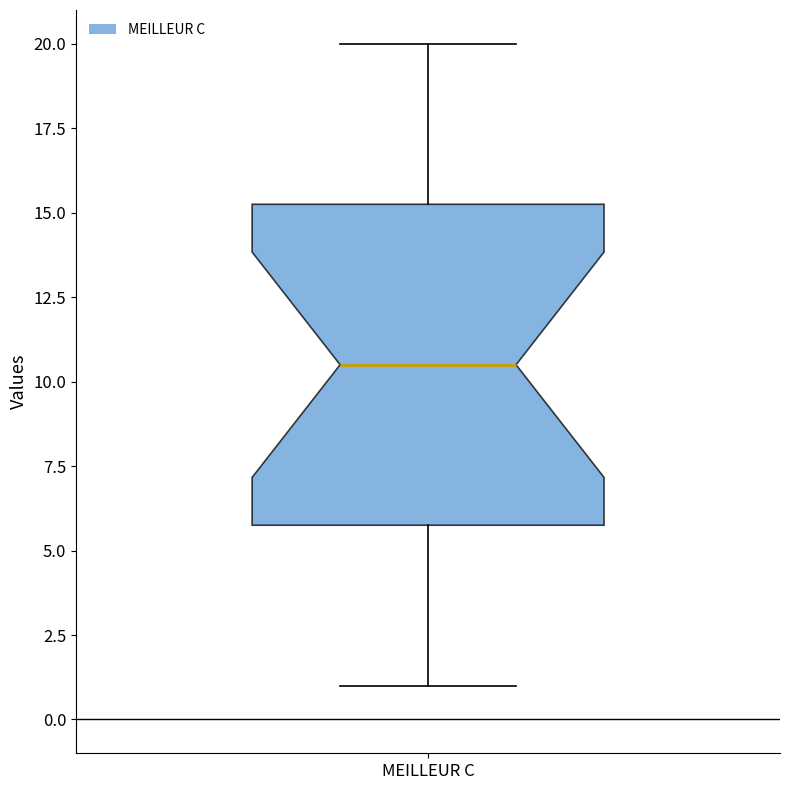

Read this box plot against the y-axis: the position of the median line, the range covered by the box, and the ends of both whiskers. The values are not printed on the chart, so give them approximately, as read against the axis.

median 10.5, box 6.0 to 15.5, whiskers 1.0 to 20.0